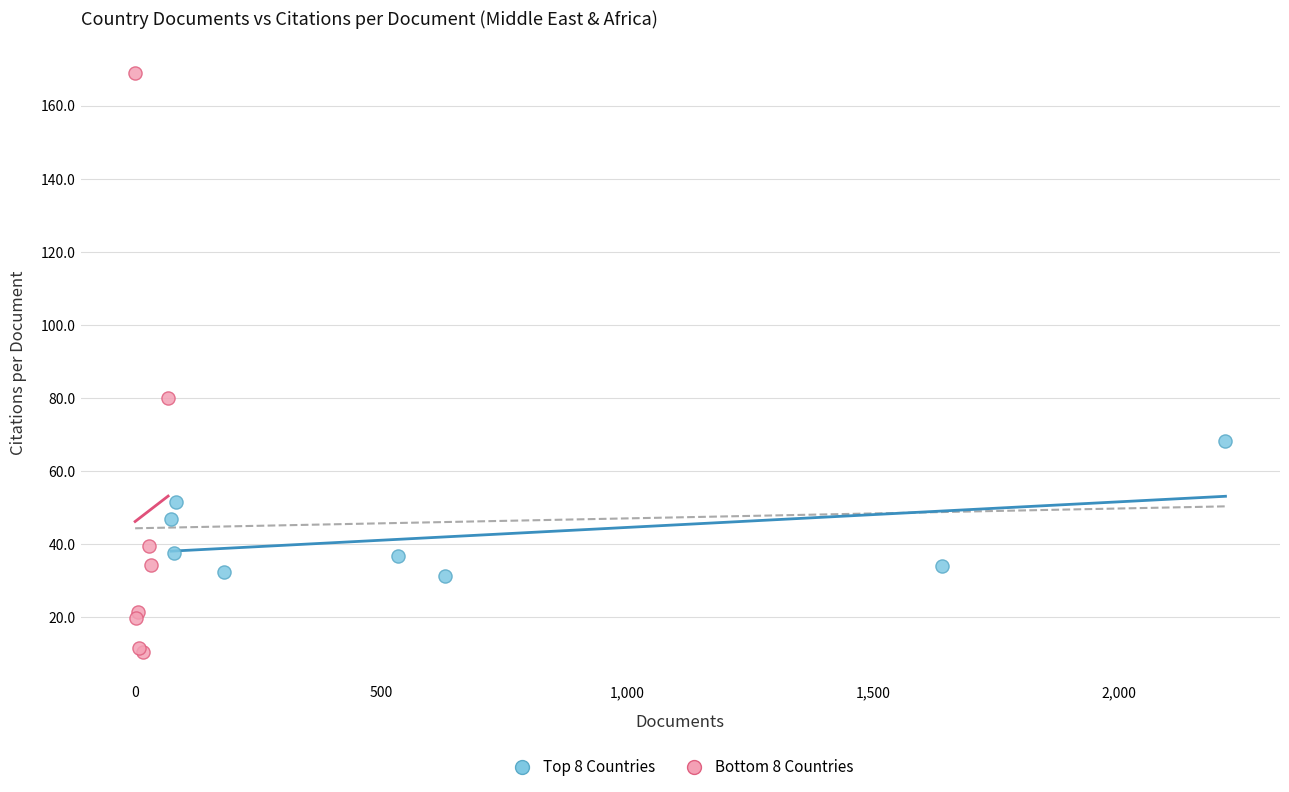

Which series contains the lowest Y value?

Bottom 8 Countries